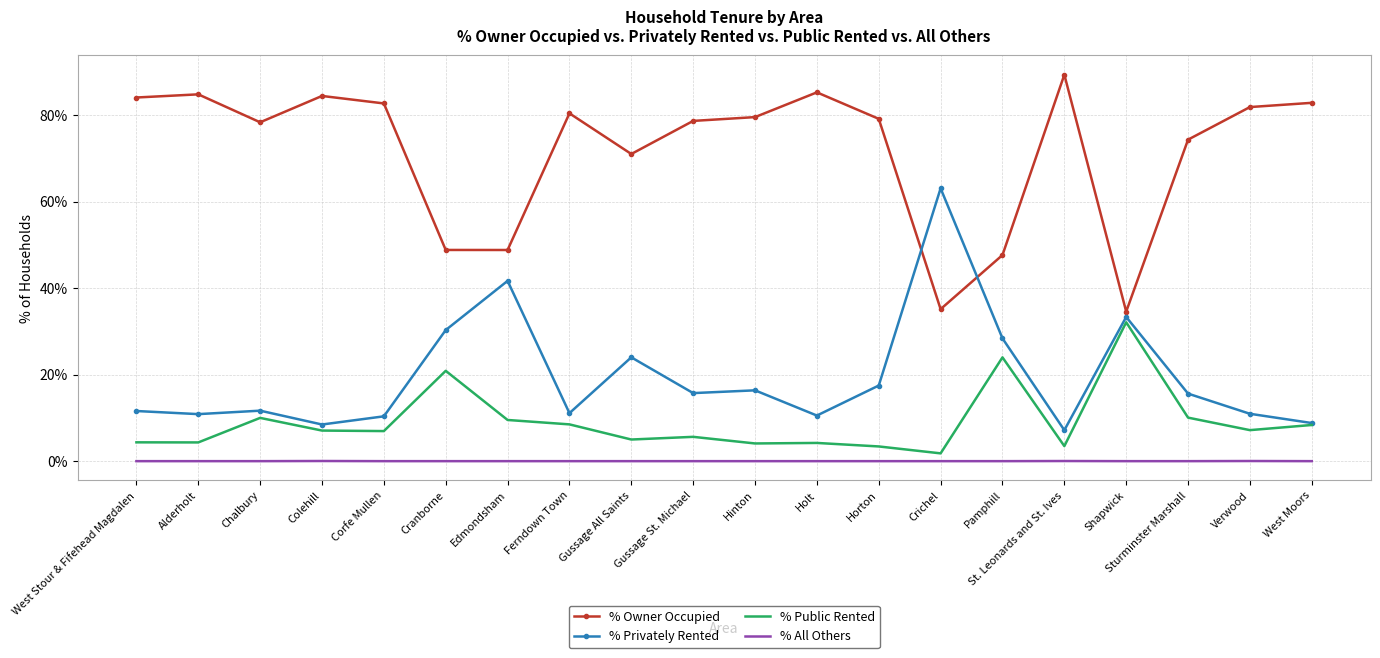

What is the difference between the second highest and minimum values in the % Public Rented series?

22.2